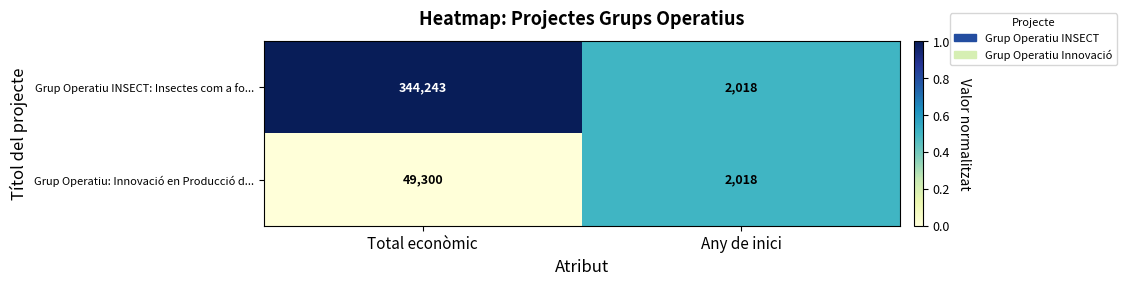

Between Total econòmic and Any de inici, which series saw the biggest shift?

Grup Operatiu INSECT: Insectes com a fo...